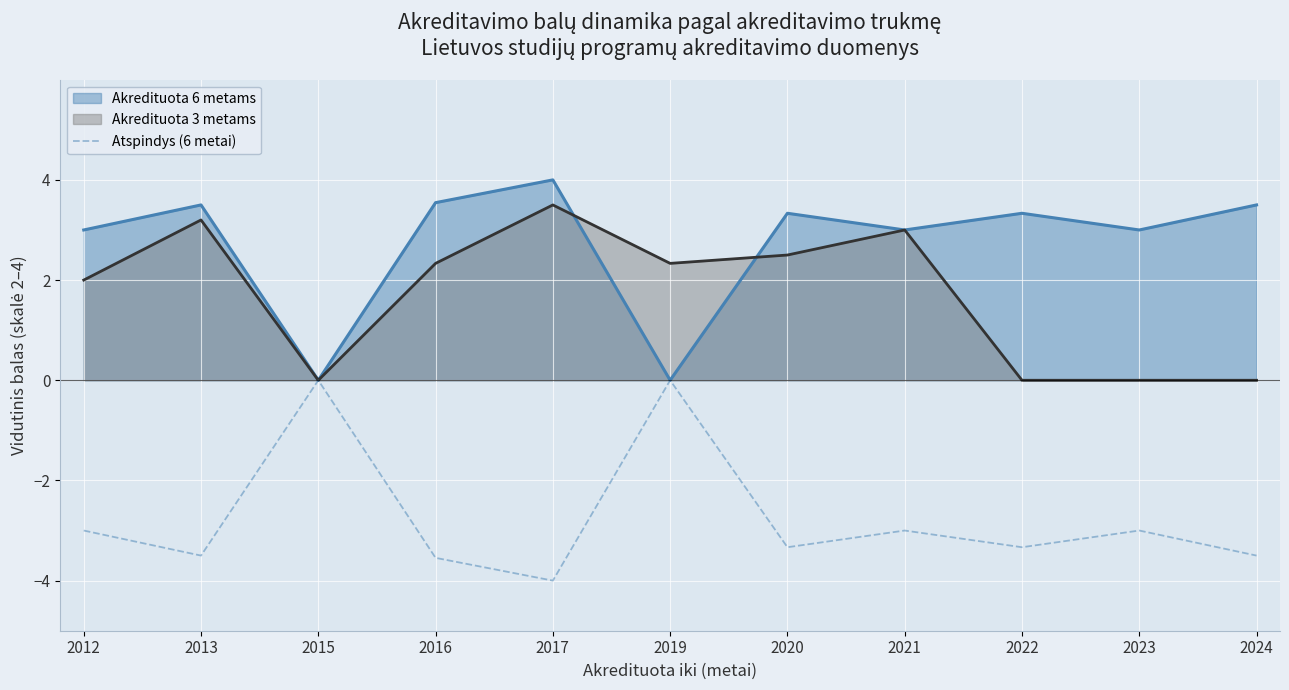

Where is the data nearest to the value -2?

2012